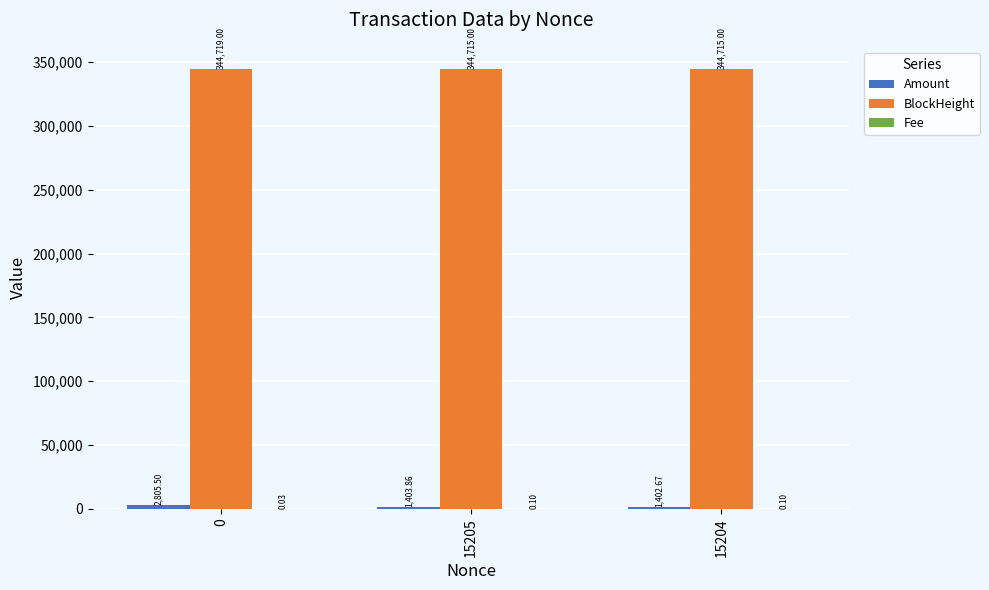

What is the sum of all BlockHeight values?

1034149.0